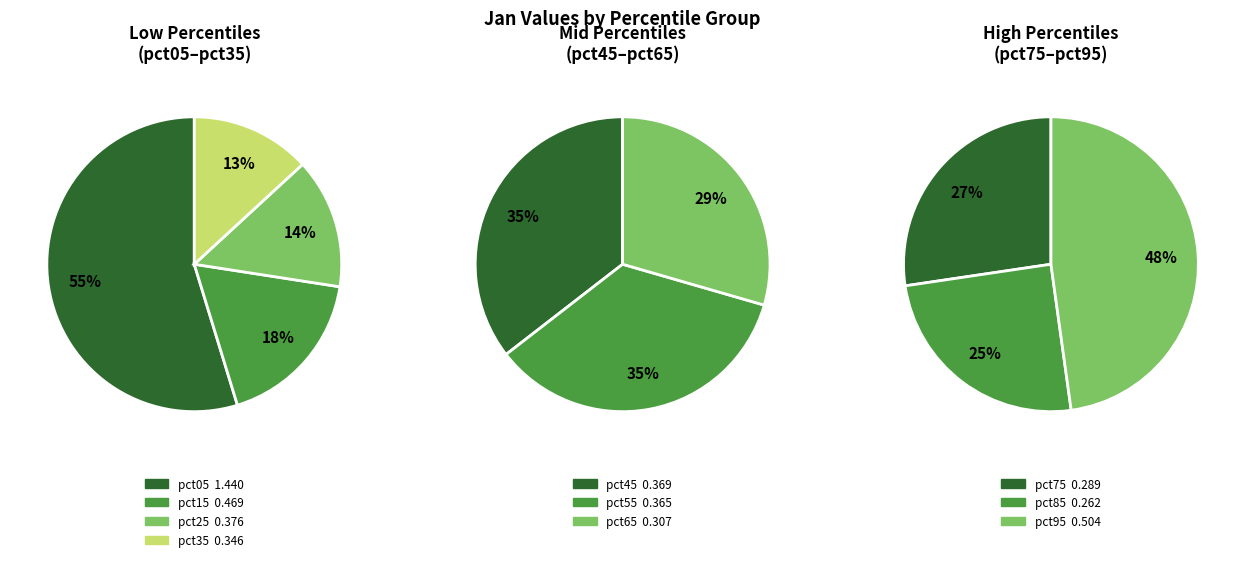

The pct45 slice represents 1% of the pie. True or false?

False